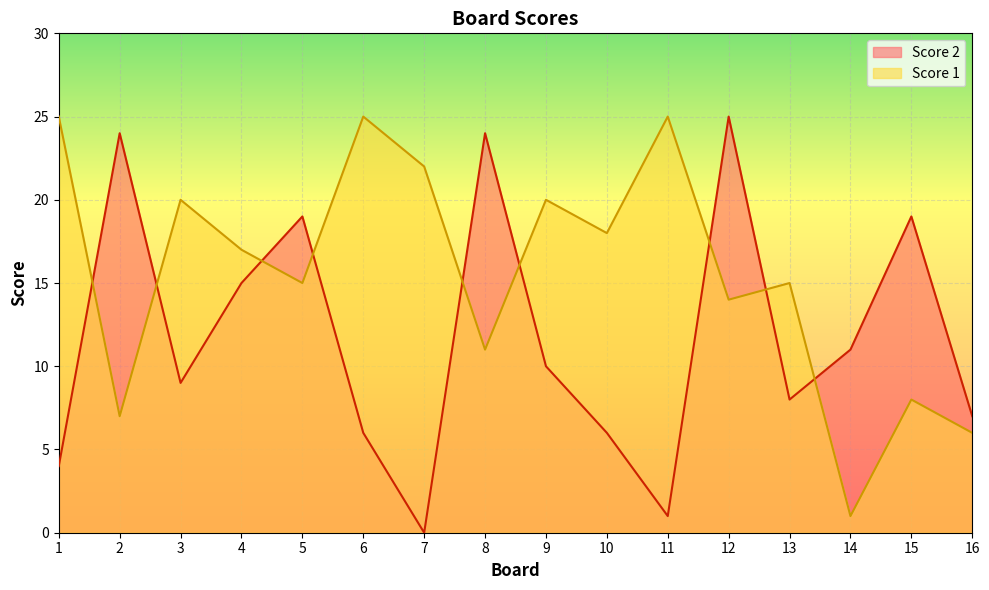

Which series ends up on top after the final intersection of Score 2 and Score 1?

Score 2